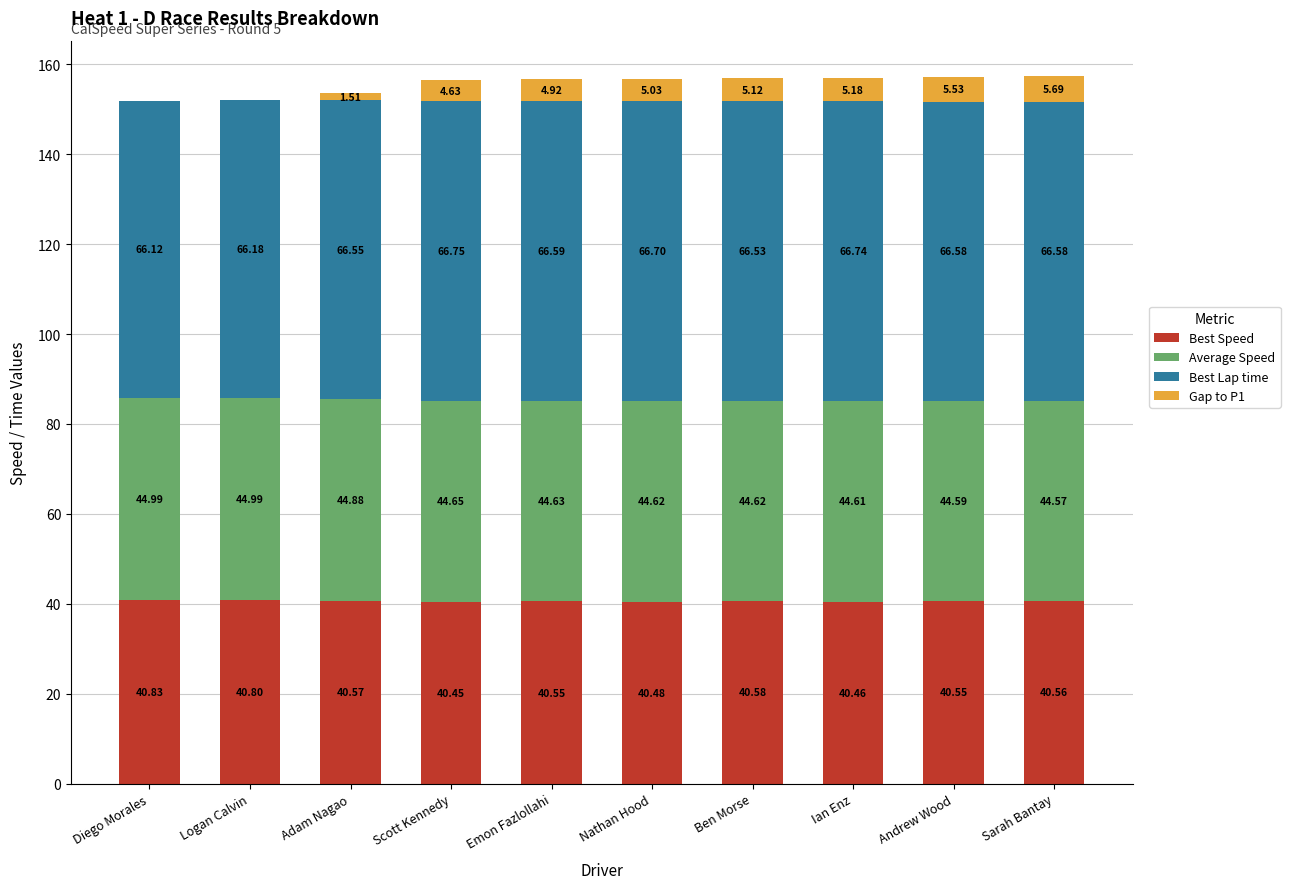

Which category has the highest value in the Best Speed series?

Diego Morales